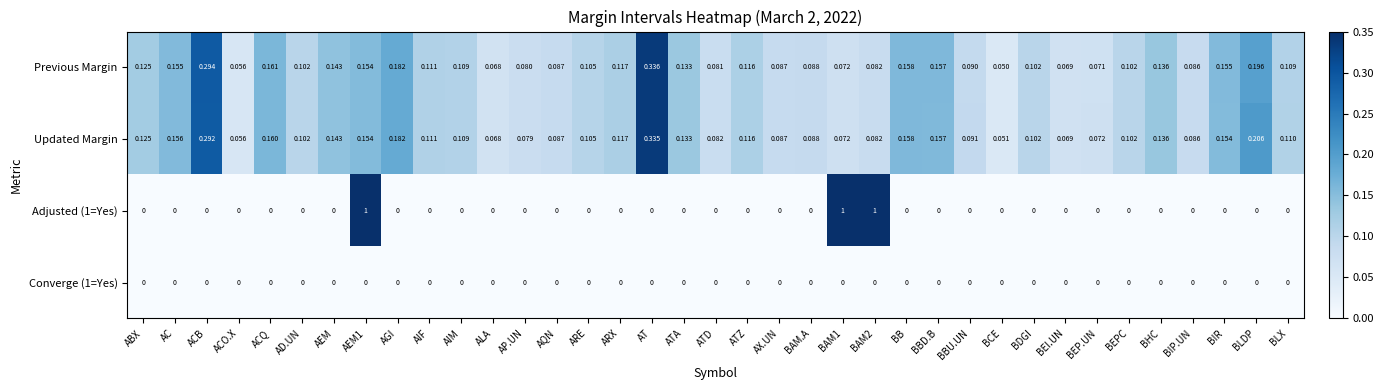

Where is Updated Margin nearest to the value 0?

BCE